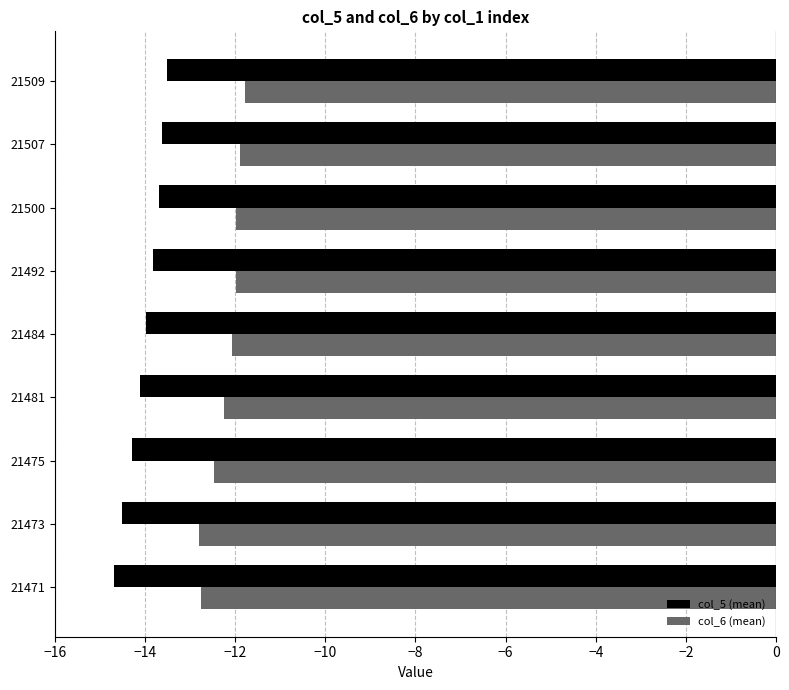

The value of col_6 (mean) at 21481 is -12.2. True or false?

True